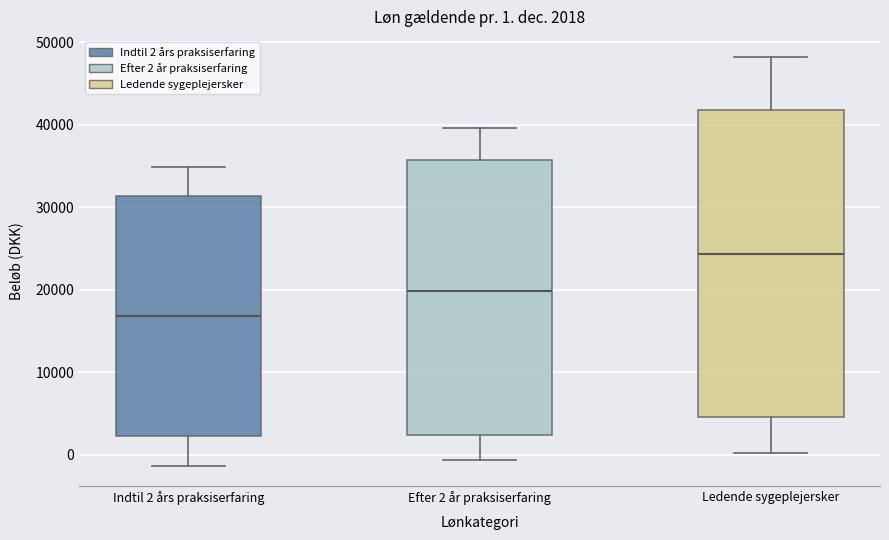

Which box is the tallest, from its lower edge to its upper edge?

Ledende sygeplejersker